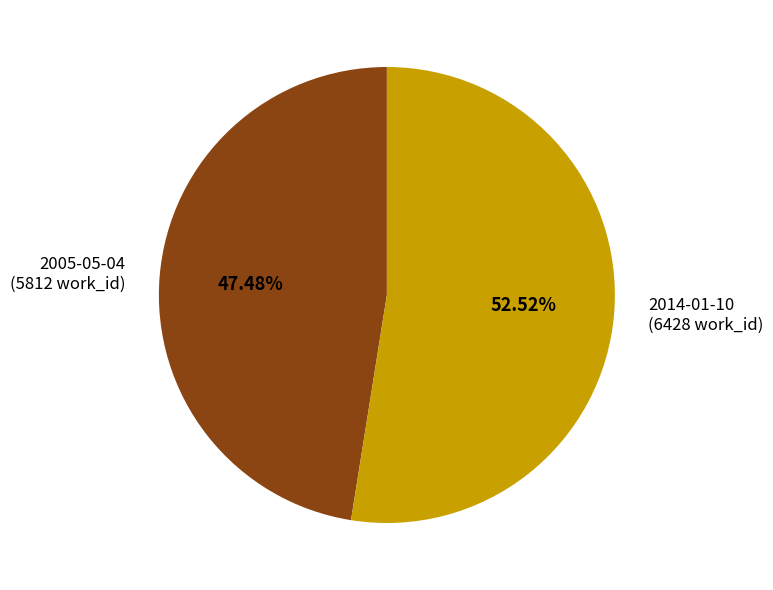

What percentage is NOT represented by 2014-01-10?

47.5%